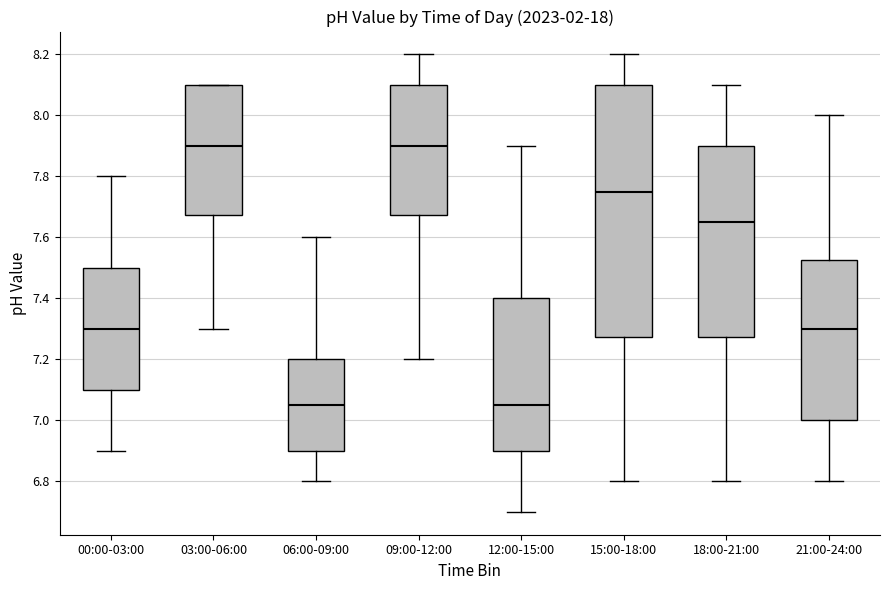

Reading left to right, read every box against the y-axis: the position of its median line, the range the box covers, and the ends of its whiskers. The values are not printed on the chart, so give them approximately, as read against the axis.

00:00-03:00: median 7.30, box 7.10 to 7.50, whiskers 6.90 to 7.80
03:00-06:00: median 7.90, box 7.68 to 8.10, whiskers 7.30 to 8.10
06:00-09:00: median 7.06, box 6.90 to 7.20, whiskers 6.80 to 7.60
09:00-12:00: median 7.90, box 7.68 to 8.10, whiskers 7.20 to 8.20
12:00-15:00: median 7.06, box 6.90 to 7.40, whiskers 6.70 to 7.90
15:00-18:00: median 7.76, box 7.28 to 8.10, whiskers 6.80 to 8.20
18:00-21:00: median 7.66, box 7.28 to 7.90, whiskers 6.80 to 8.10
21:00-24:00: median 7.30, box 7.00 to 7.52, whiskers 6.80 to 8.00